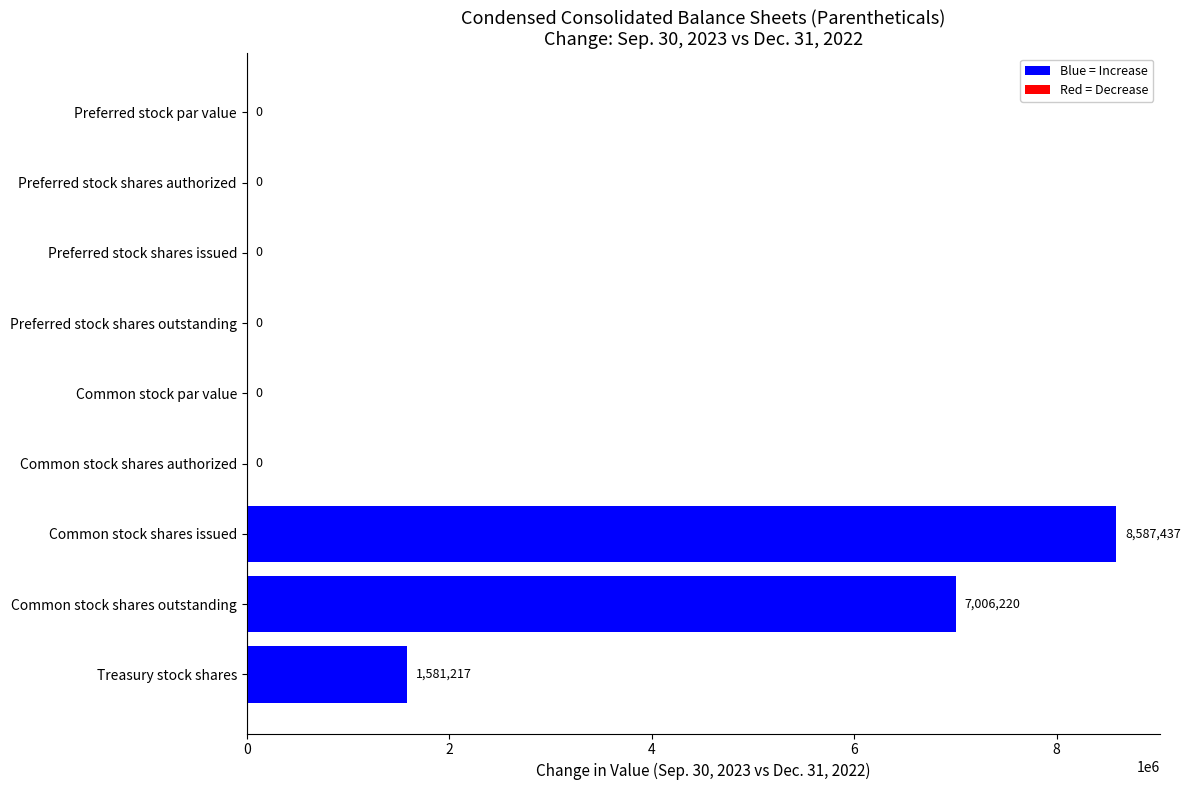

The chart shows a value of 3842827 at Common stock par value. True or false?

False